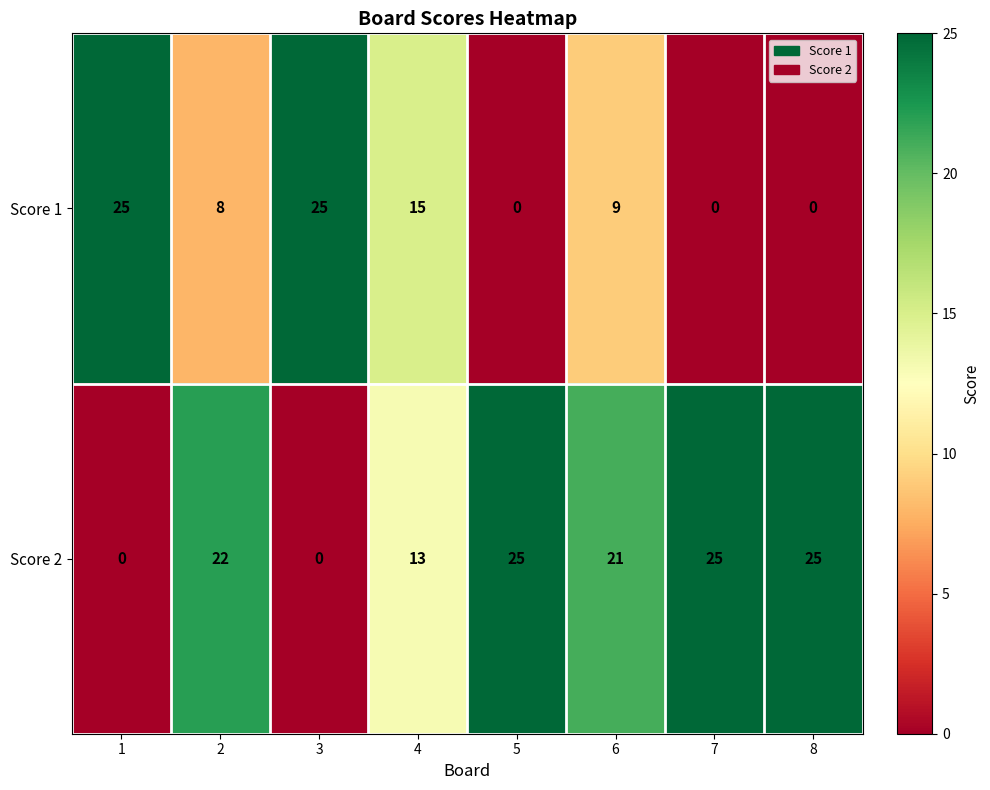

Which series has the largest total across all categories?

Score 2